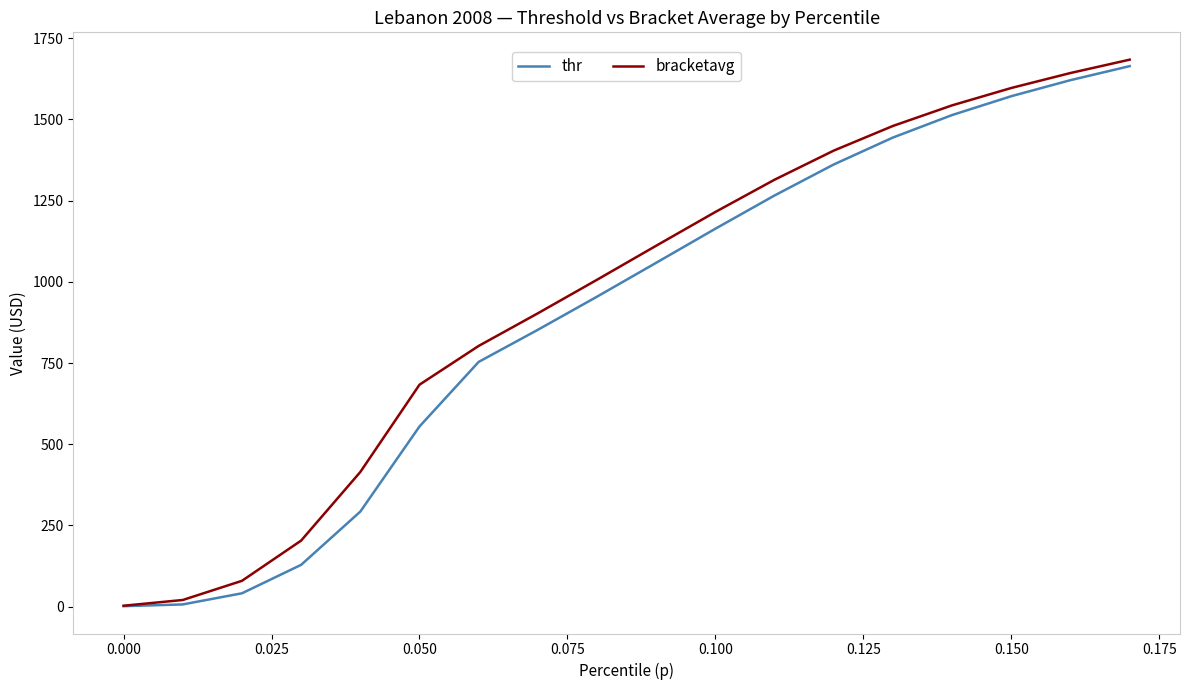

What is the maximum value for bracketavg?

1684.2